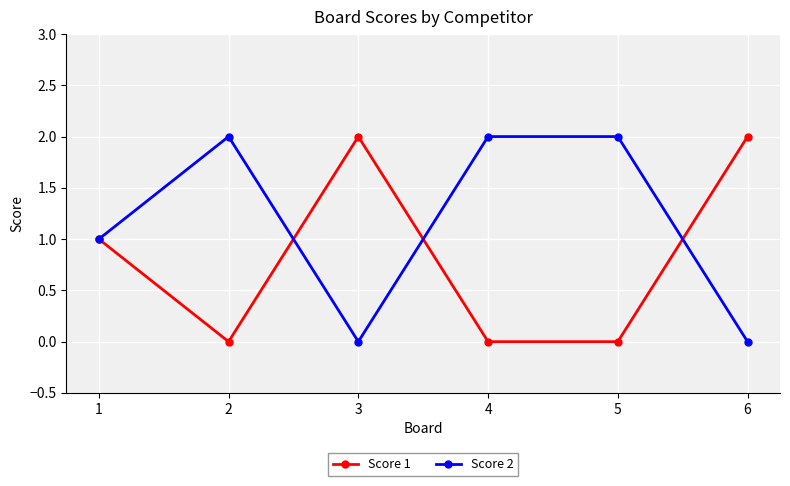

Reading left to right, extract all data points from this chart.

Score 1: 1	0	2	0	0	2
Score 2: 1	2	0	2	2	0